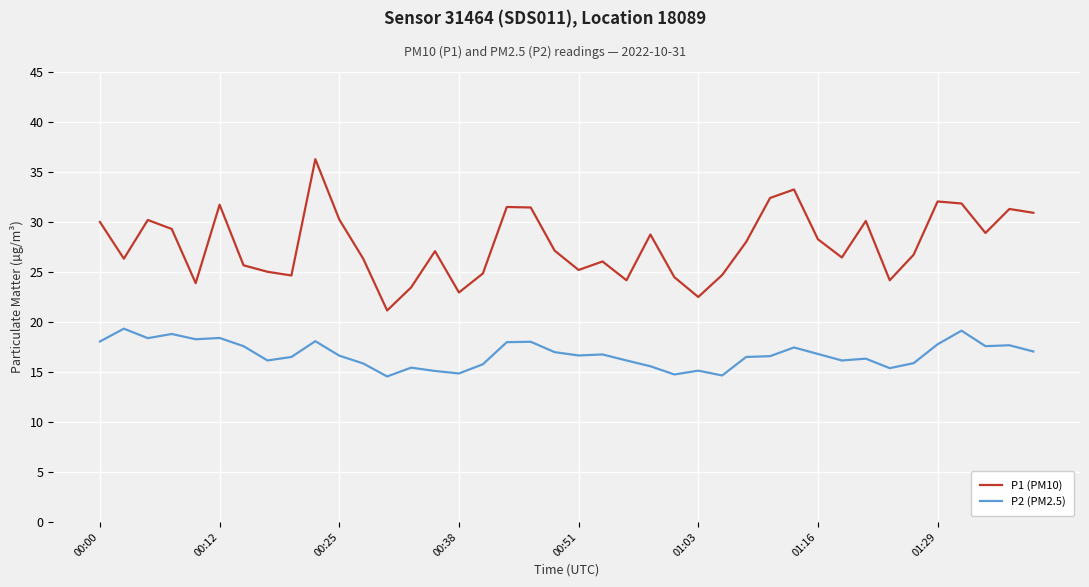

Which series has the widest spread of values?

P1 (PM10)